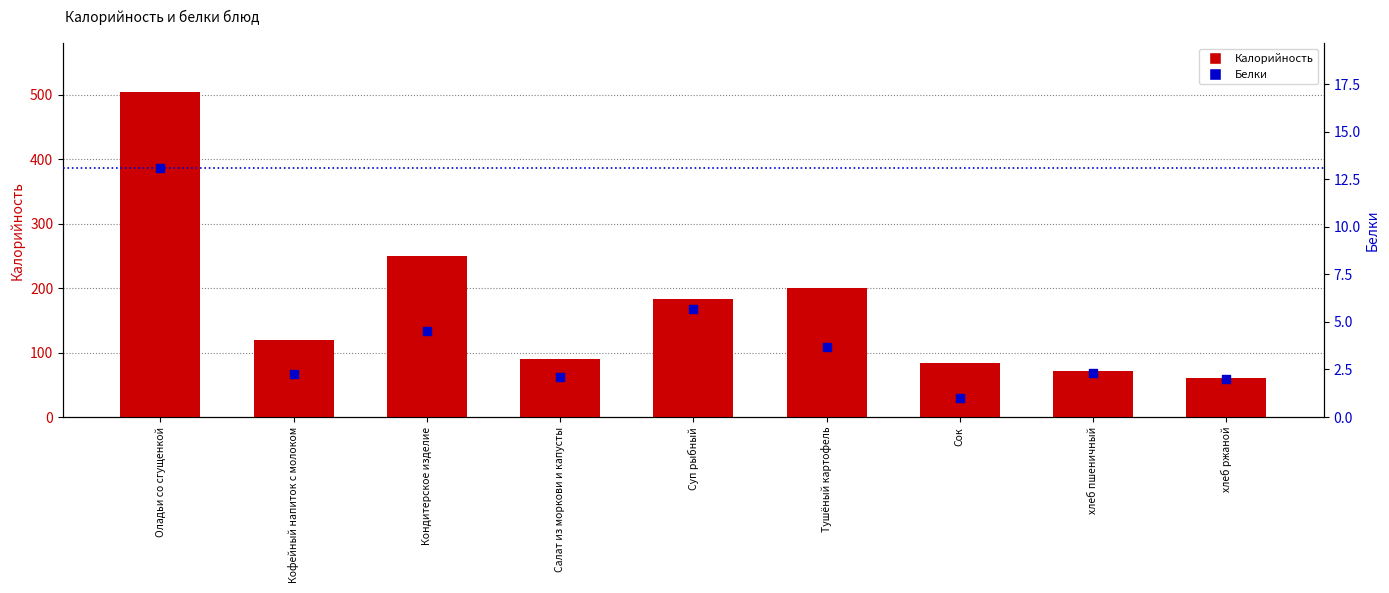

Is the value of Калорийность at Тушёный картофель greater than the value of Белки at Салат из моркови и капусты?

Yes